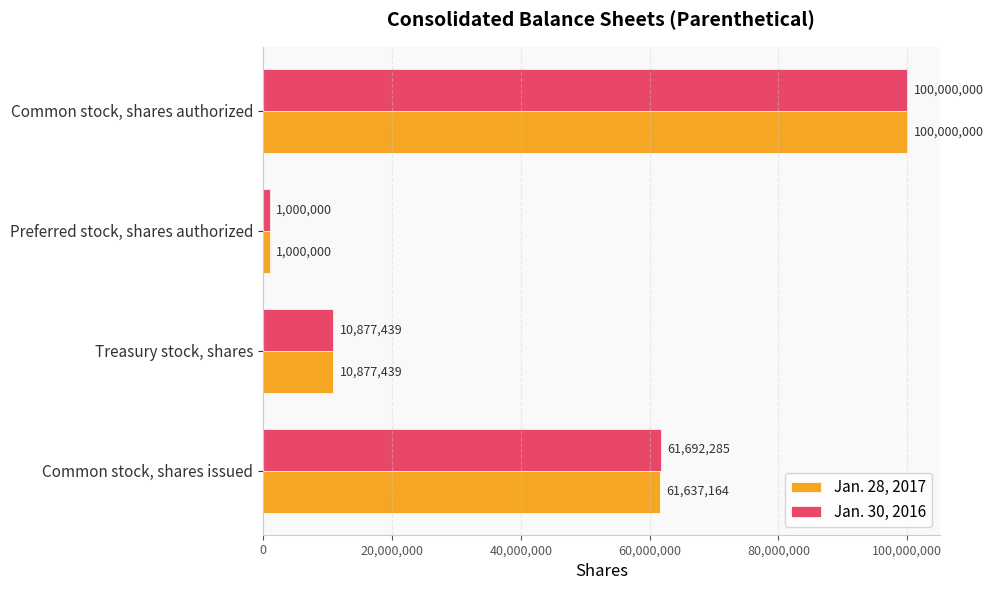

Between Common stock, shares issued and Common stock, shares authorized, which series saw the biggest shift?

Jan. 28, 2017